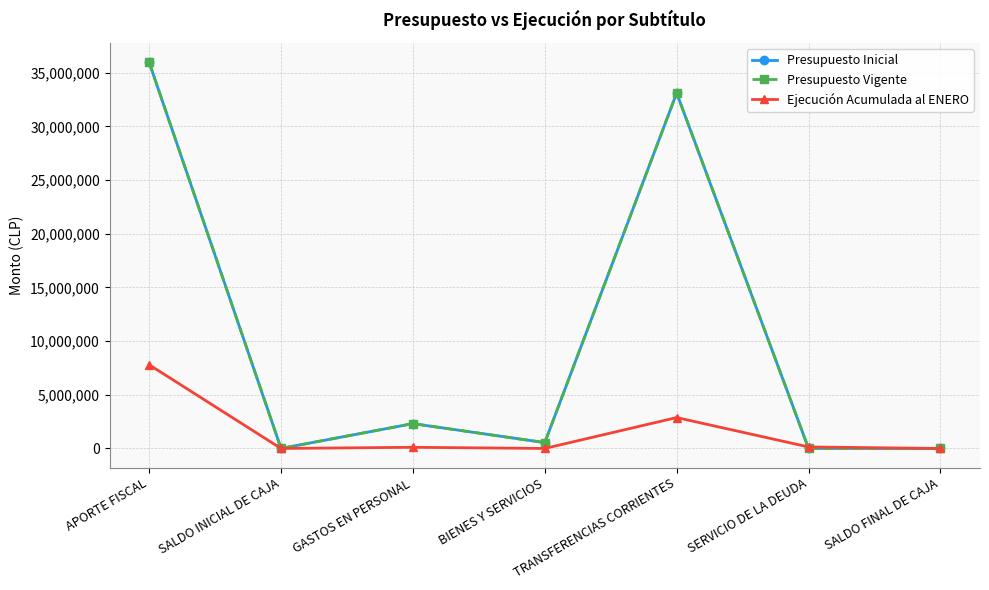

How many intersections are there between Presupuesto Vigente and Ejecución Acumulada al ENERO?

2